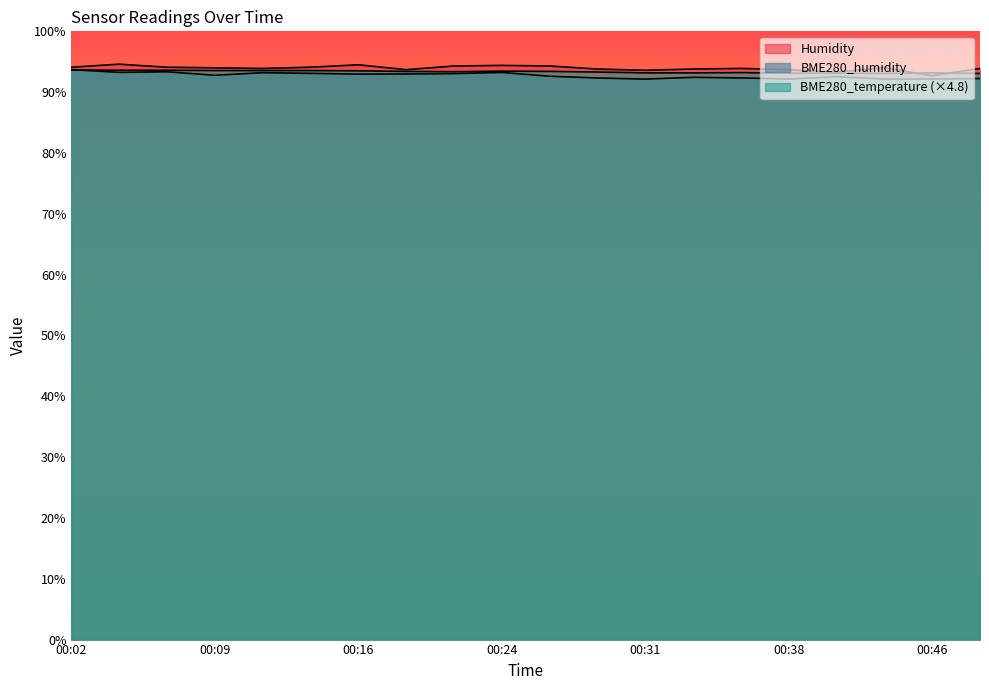

How many BME280_temperature values are between 93 and 94?

20